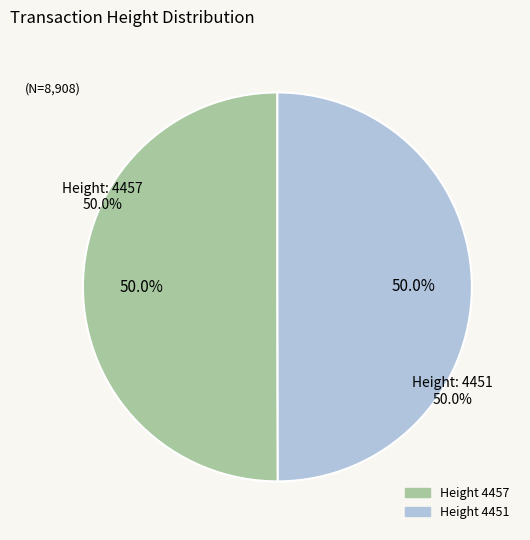

To the nearest percent, what is the average slice percentage?

50%